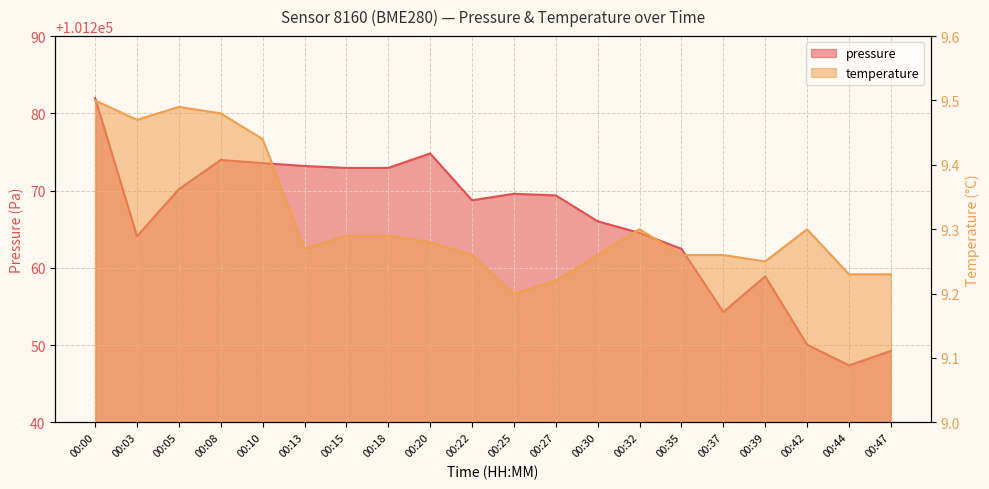

How many categories are shown in the chart?

20